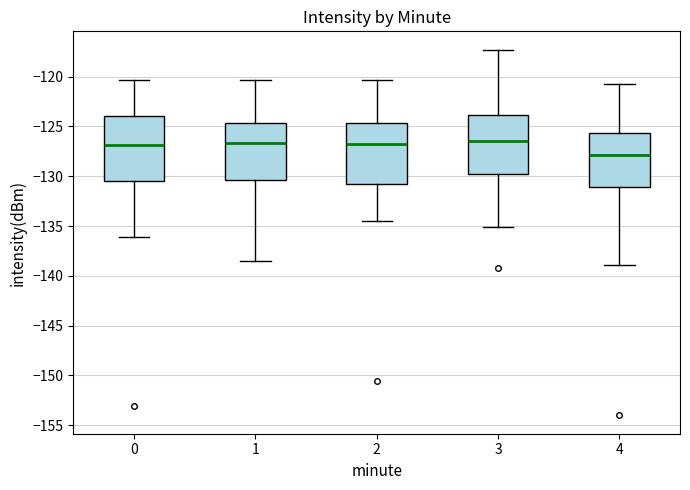

Reading left to right, transcribe this box plot: for each box, give where its median line is, the range the box spans, and where its two whiskers end, as read against the y-axis. The values are not printed on the chart, so give them approximately, as read against the axis.

0: median -127.0, box -130.5 to -124.0, whiskers -136.0 to -120.5
1: median -126.5, box -130.5 to -124.5, whiskers -138.5 to -120.5
2: median -127.0, box -131.0 to -124.5, whiskers -134.5 to -120.5
3: median -126.5, box -130.0 to -124.0, whiskers -135.0 to -117.5
4: median -128.0, box -131.0 to -125.5, whiskers -139.0 to -120.5